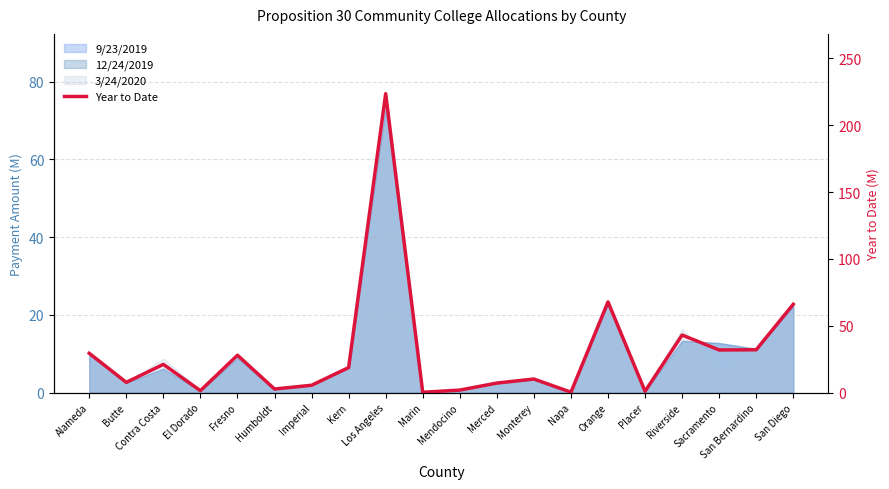

What is the average value?

30.0